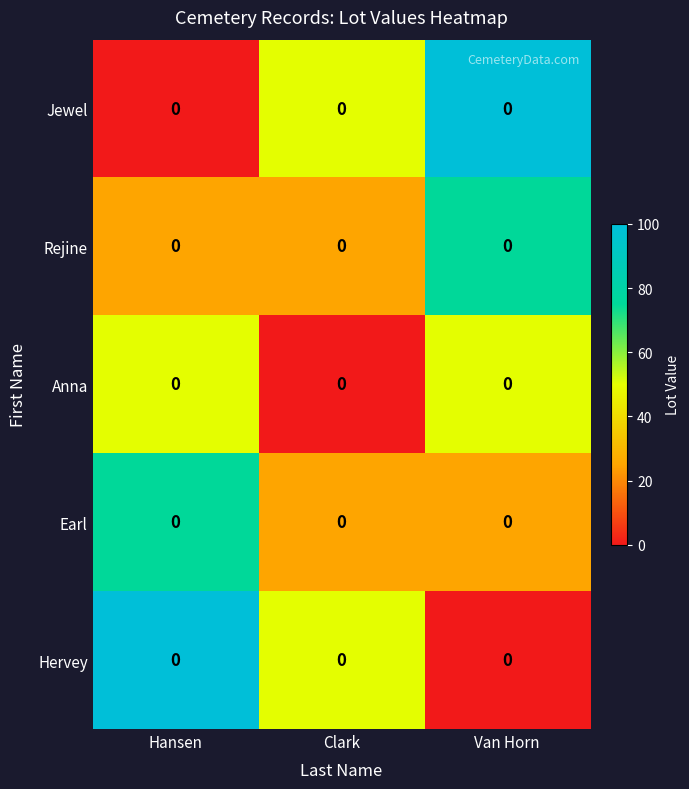

Which category has the highest value in the Rejine series?

Van Horn